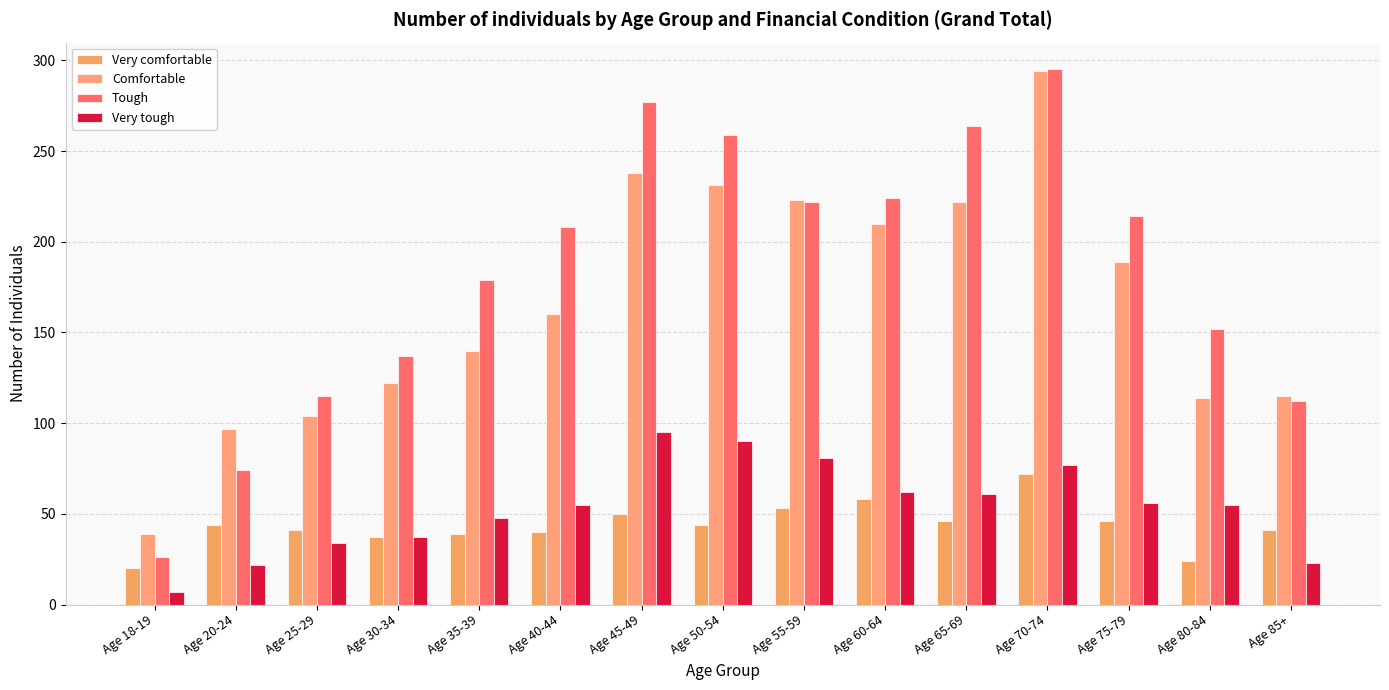

How many bars are there in each group?

4